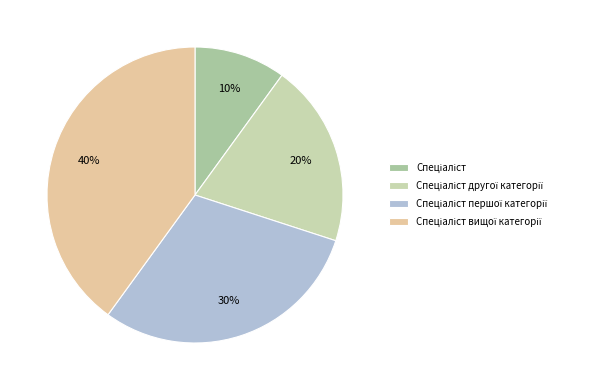

Does Спеціаліст represent more than half of the total?

No